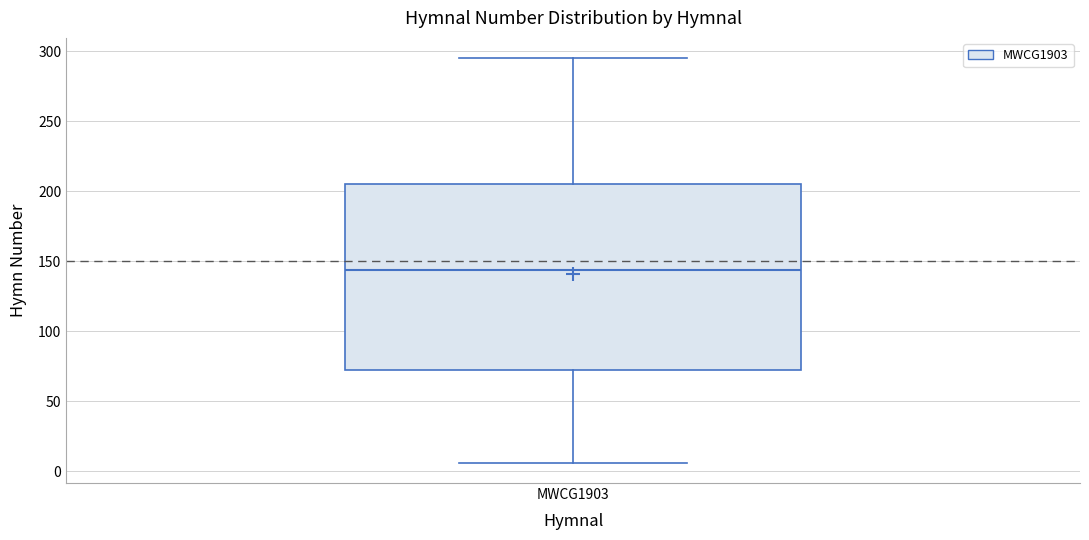

Transcribe this box plot: give where the median line is, the range the box spans, and where the two whiskers end, as read against the y-axis. The values are not printed on the chart, so give them approximately, as read against the axis.

median 145, box 75 to 205, whiskers 5 to 295